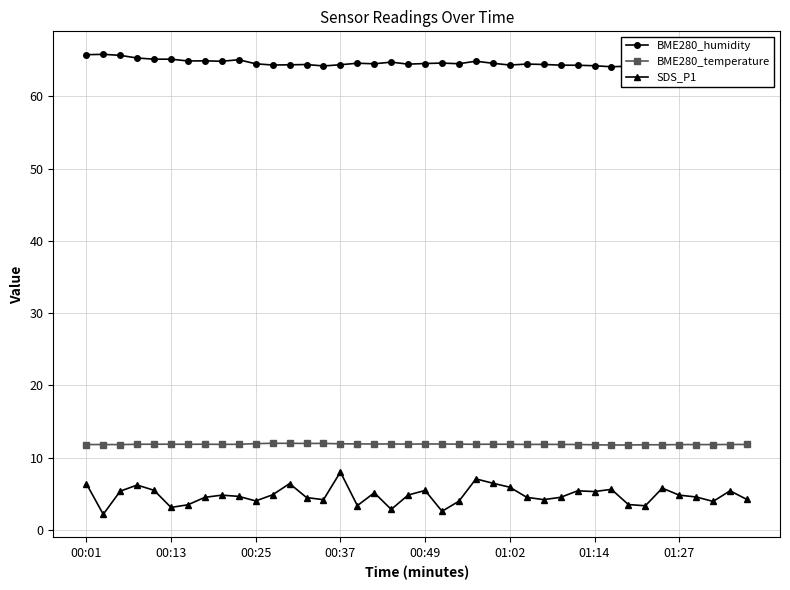

True or false: SDS_P1 and BME280_temperature cross at least once.

False